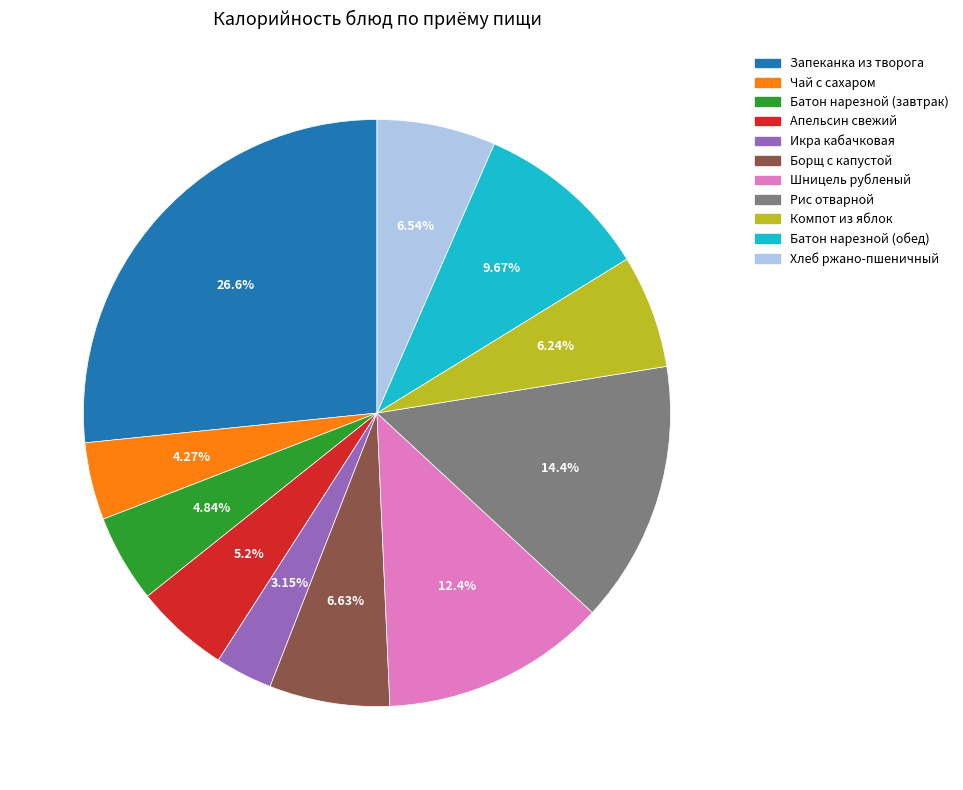

What percentage is the Чай с сахаром slice, to the nearest percent?

4%